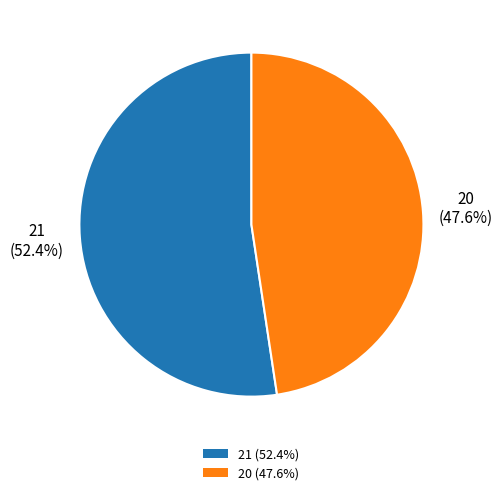

What percentage is the 21 slice, to the nearest percent?

52%